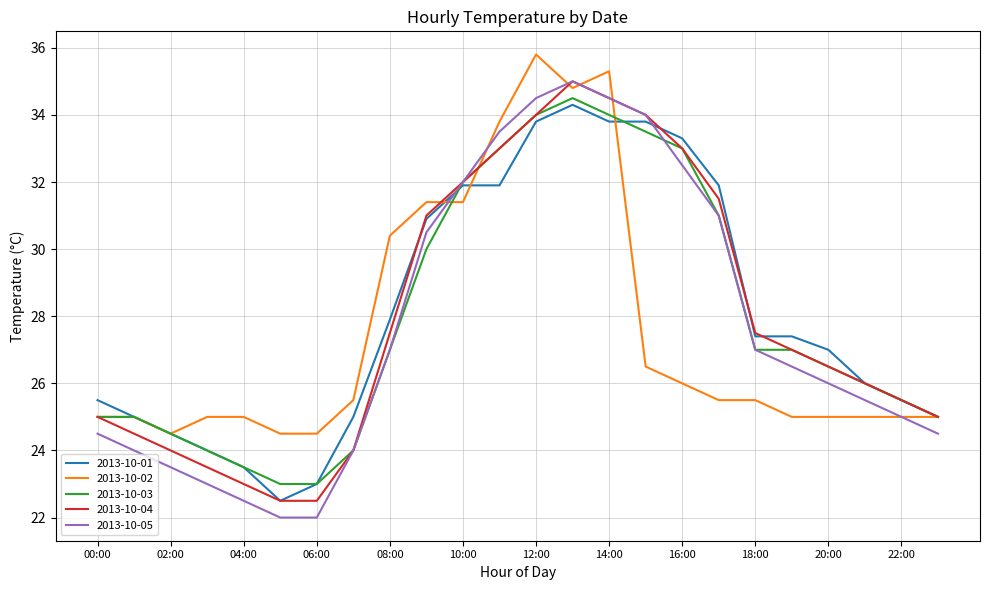

Which series has the largest range (max minus min)?

2013-10-05